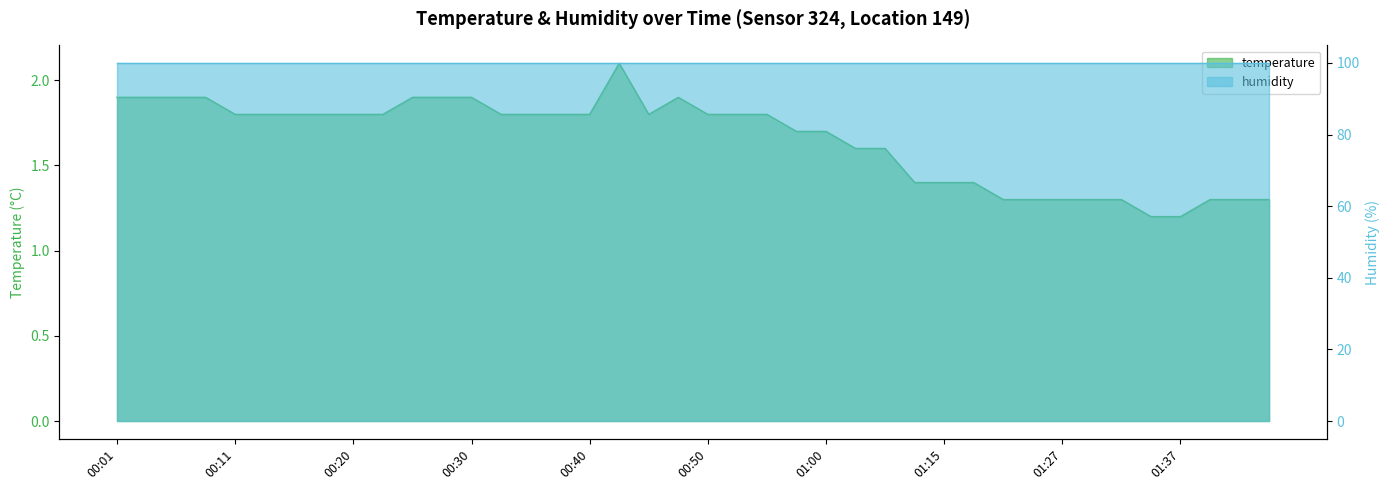

What is the average value?

1.7